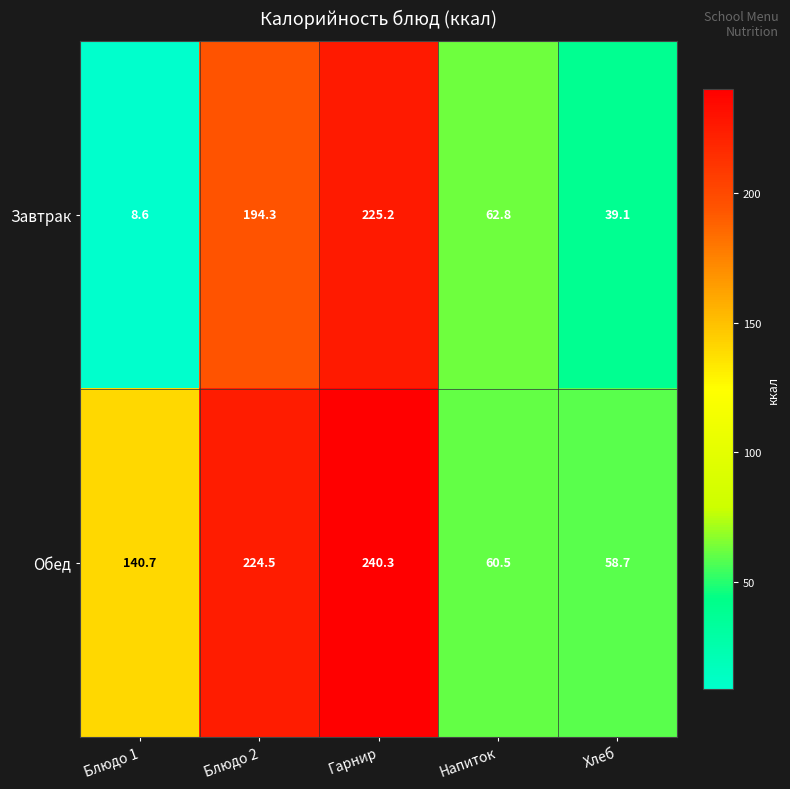

The Завтрак series shows 21.1 at Напиток. True or false?

False